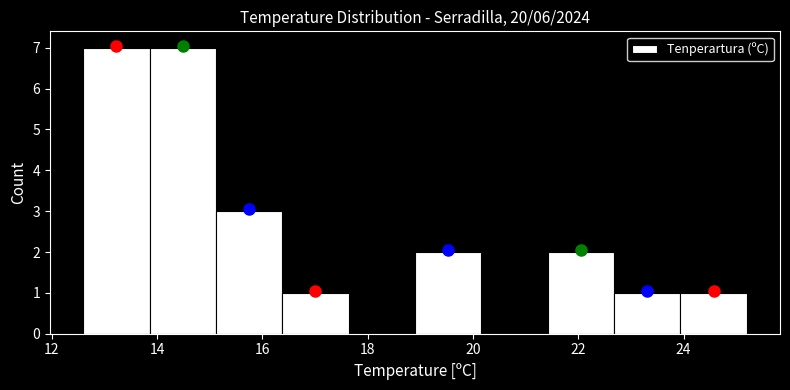

What is the height of the bar covering 21.42 to 22.68 on the x-axis? Neither the bar edges nor the heights are printed on the chart, so give them approximately, as read against the axes.

2